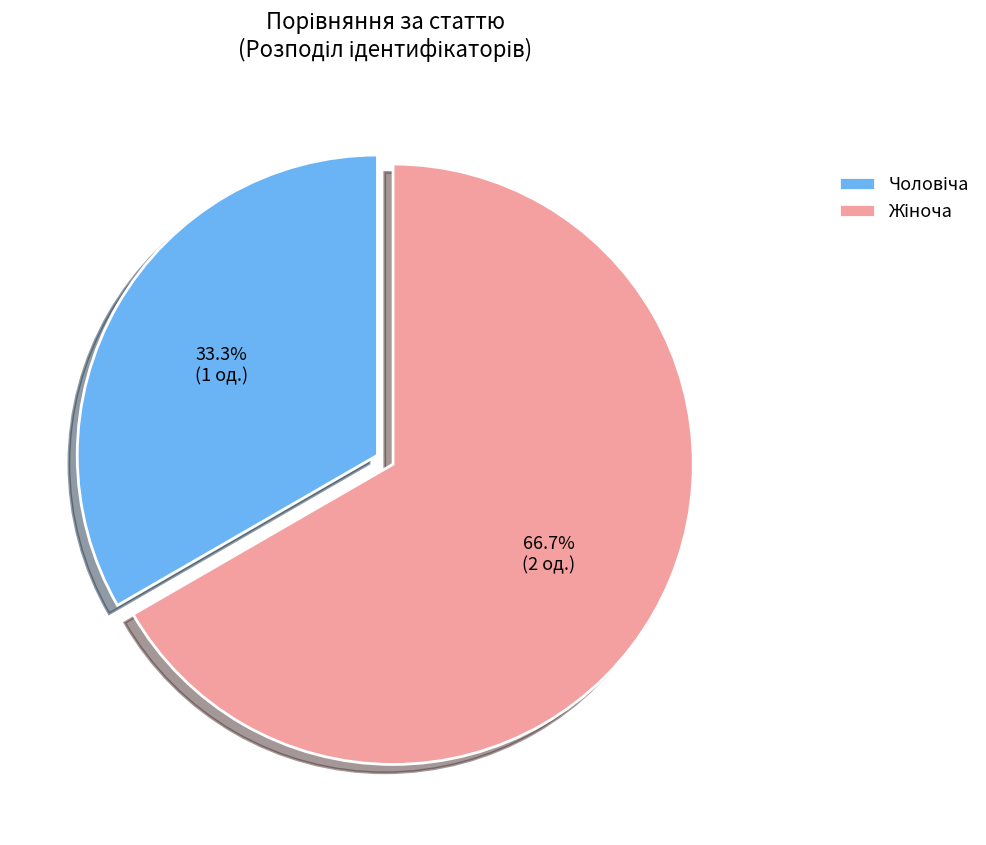

Does any single category account for the majority?

Yes